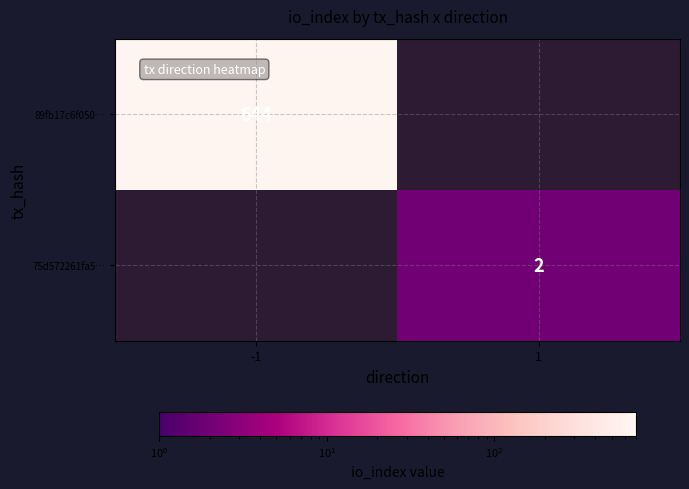

The value of 75d572261fa5… at 1 is 2. True or false?

True